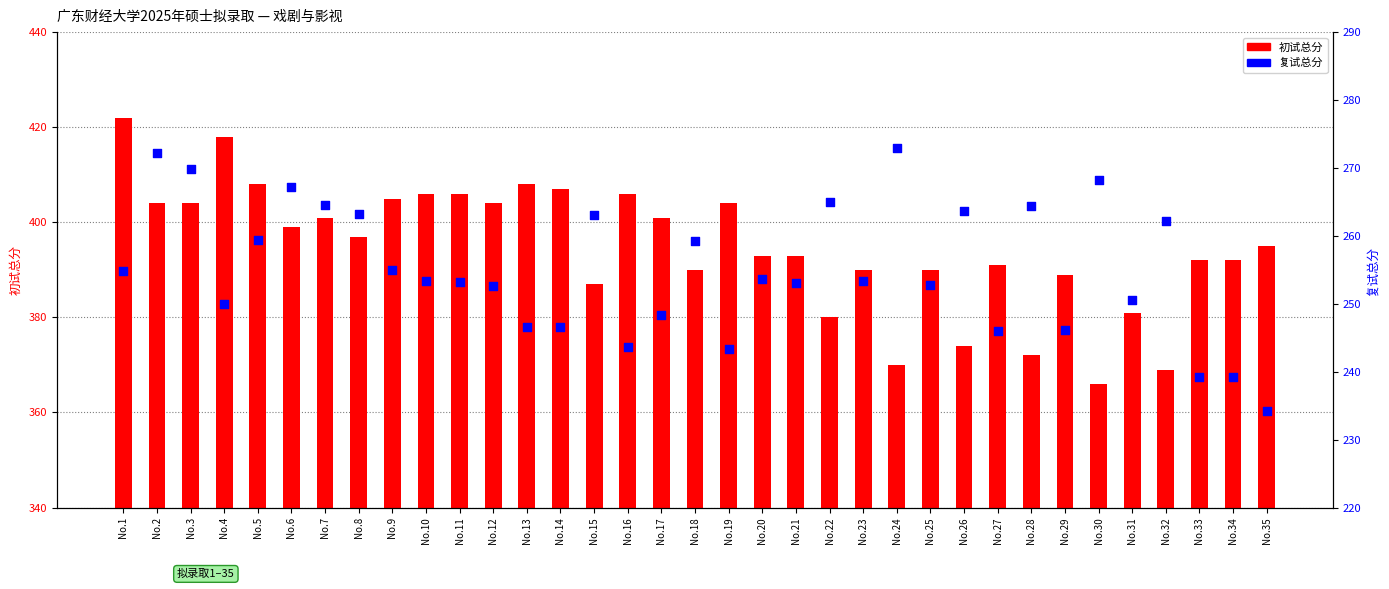

Which series reaches the maximum Y coordinate?

初试总分